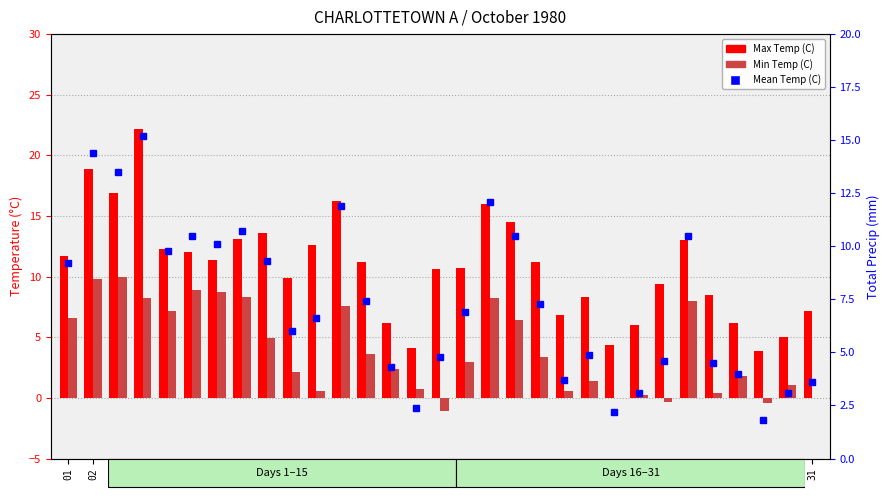

What is the minimum value for Mean Temp (C)?

1.8